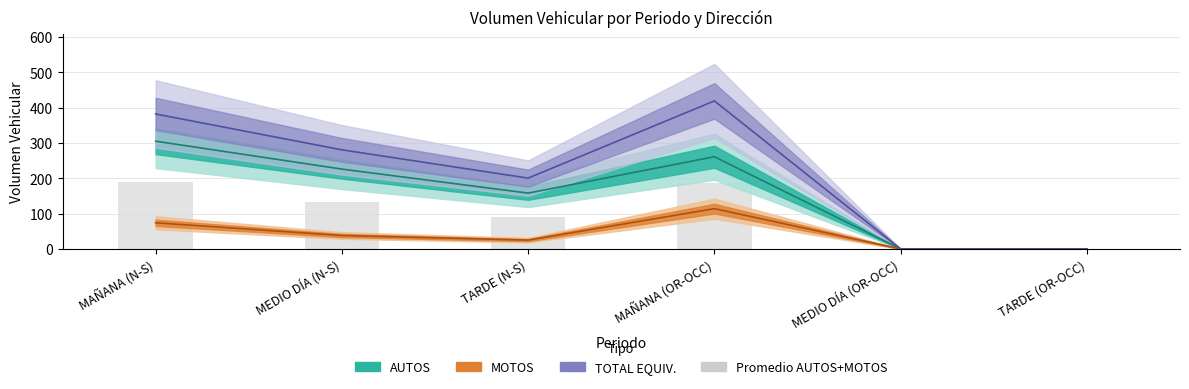

List the labels in order of value, smallest first.

MEDIO DÍA (OR-OCC), TARDE (OR-OCC), TARDE (N-S), MEDIO DÍA (N-S), MAÑANA (OR-OCC), MAÑANA (N-S)